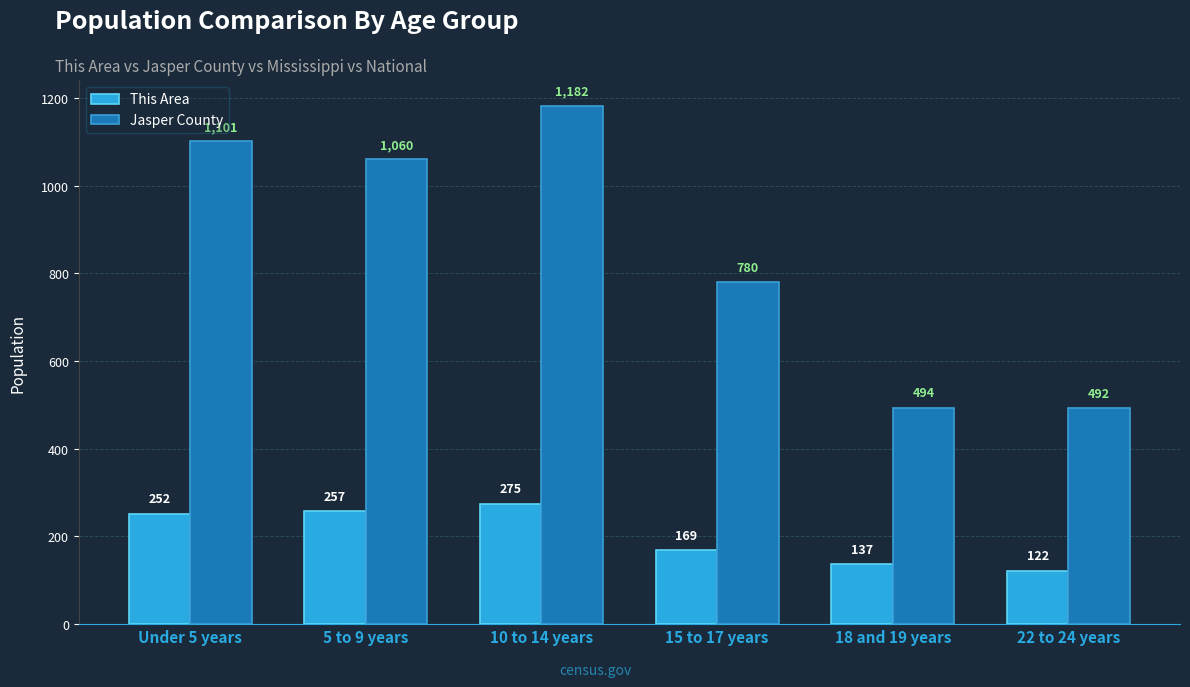

What is the value of the Jasper County bar at the 4th from the left?

780